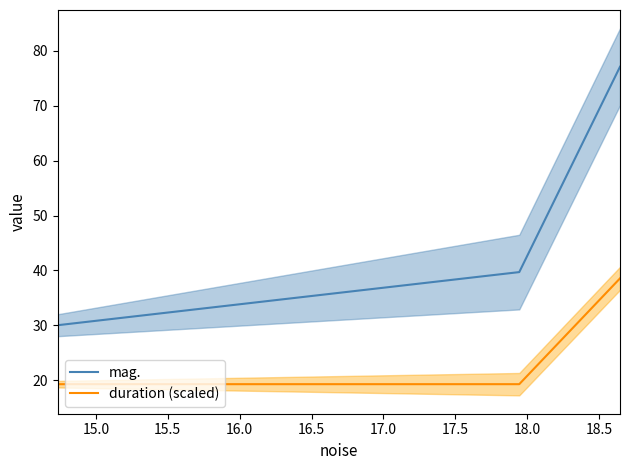

What is the highest value of the mag. series?

77.1